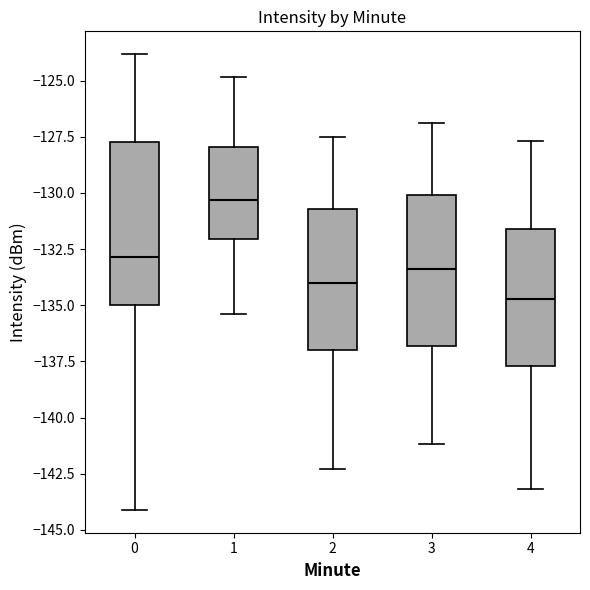

Which box has the lowest median line?

4